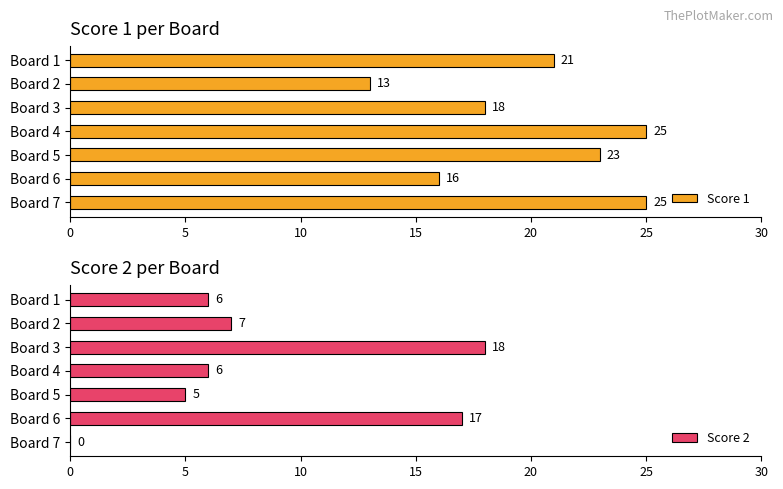

At which label is Score 1 closest to 19?

Board 3